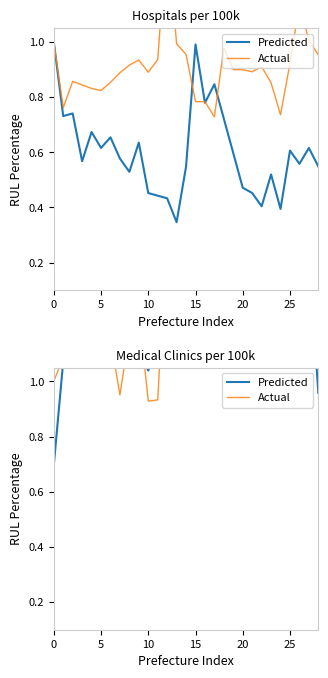

How many times do Predicted and Actual cross each other?

20